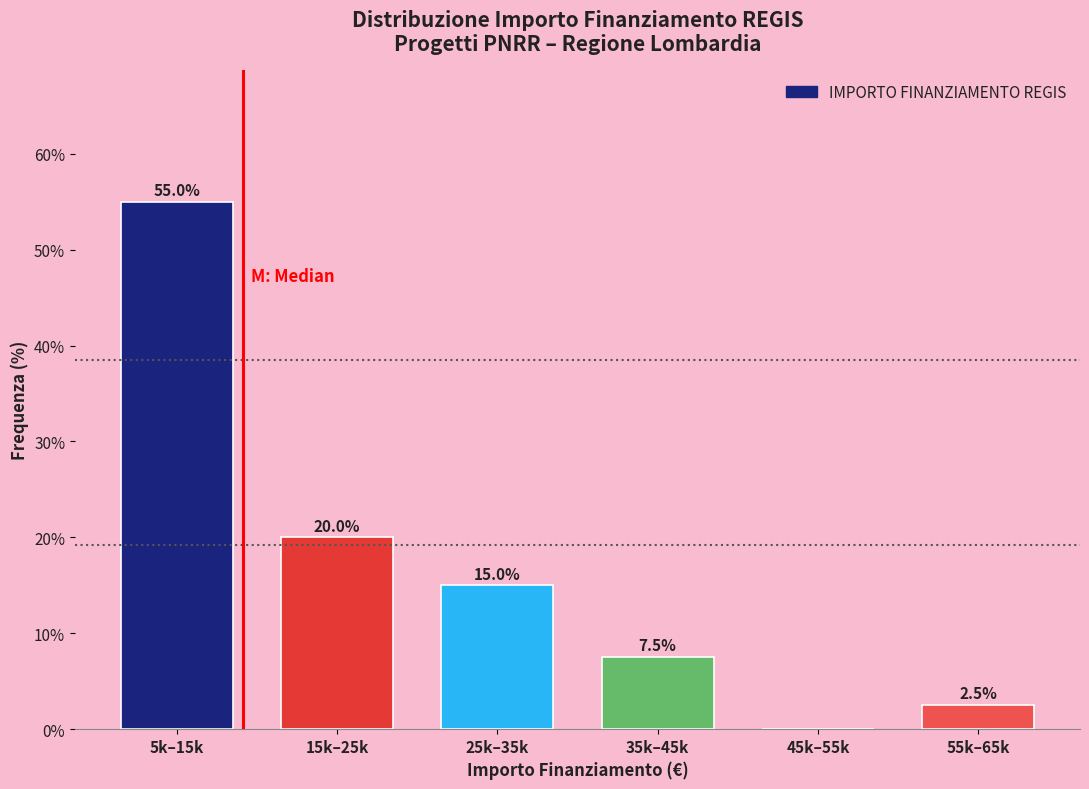

Reading left to right, list all the values displayed in this chart.

5k–15k=55.0	15k–25k=20.0	25k–35k=15.0	35k–45k=7.5	45k–55k=0.0	55k–65k=2.5